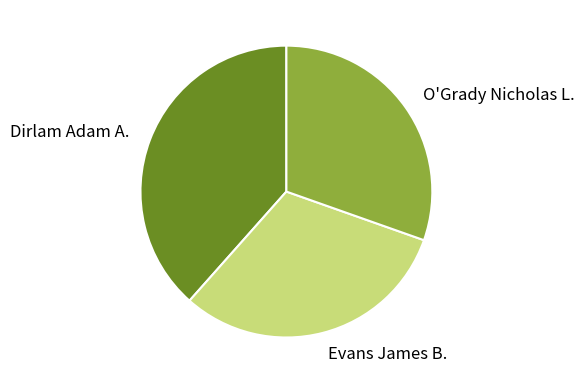

The Dirlam Adam A. slice represents 31% of the pie. True or false?

False